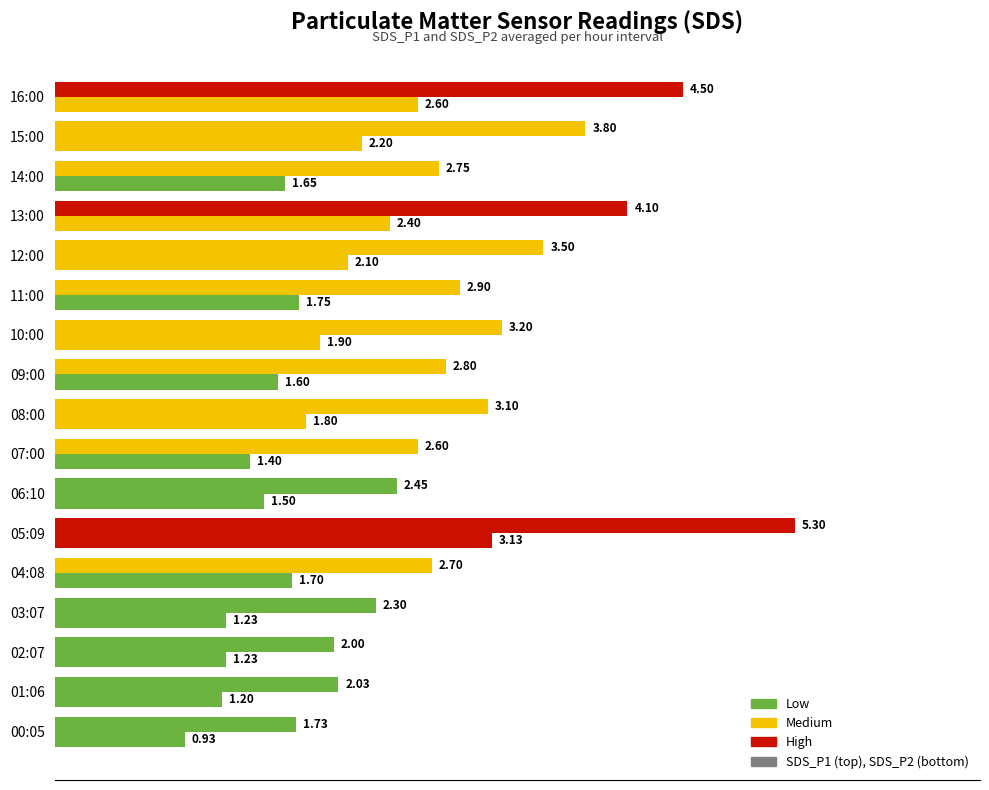

The SDS_P2 series shows 1.2 at 01:06. True or false?

True